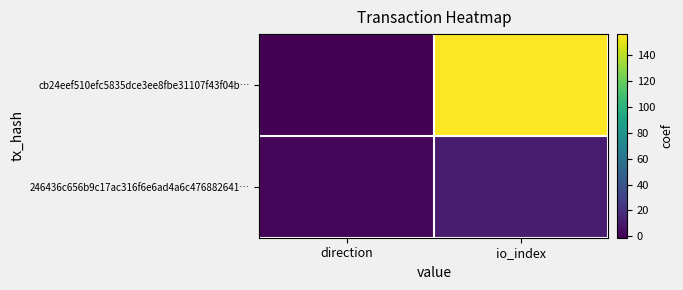

List the series in order of their peak value, lowest first.

246436c656b9c17ac316f6e6ad4a6c476882641…, cb24eef510efc5835dce3ee8fbe31107f43f04b…